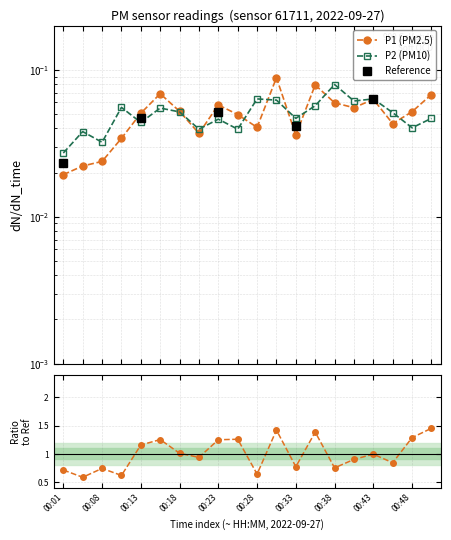

Read the P2 value at 00:30.

0.1